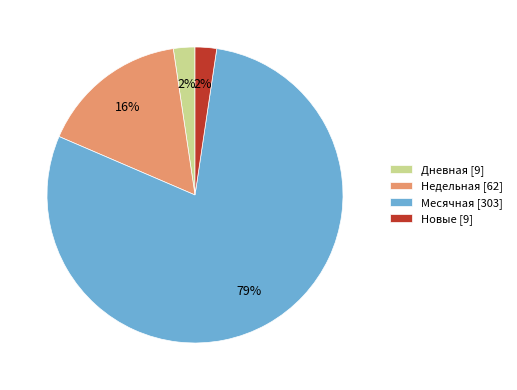

Which category accounts for the majority?

Месячная [303]